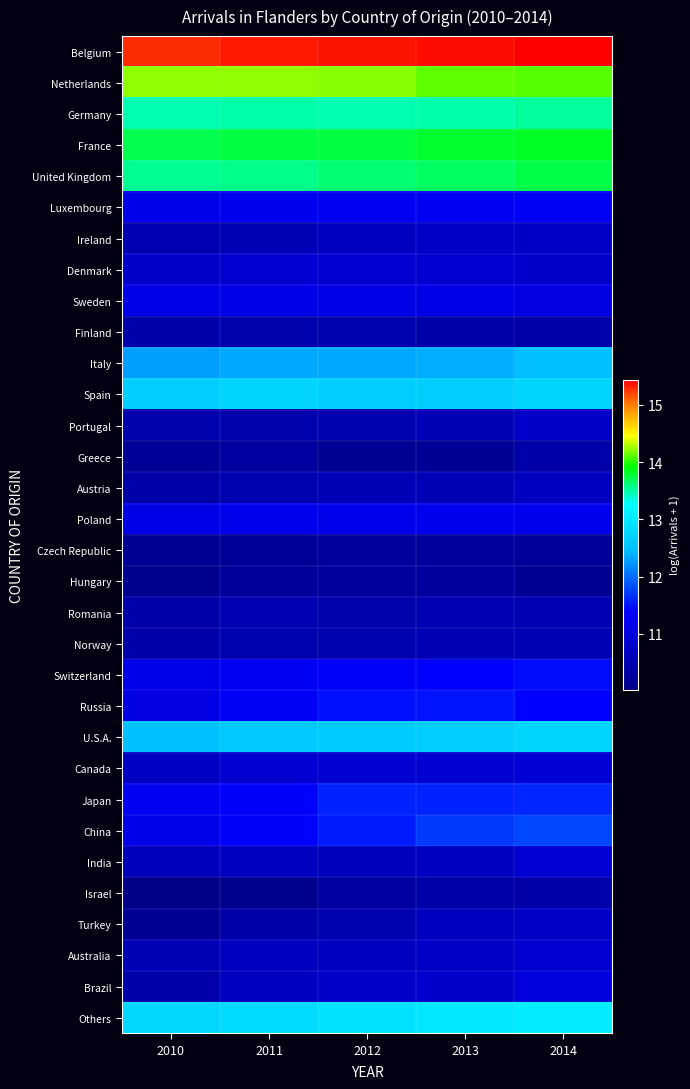

At which category is the sum across all series the highest?

2014